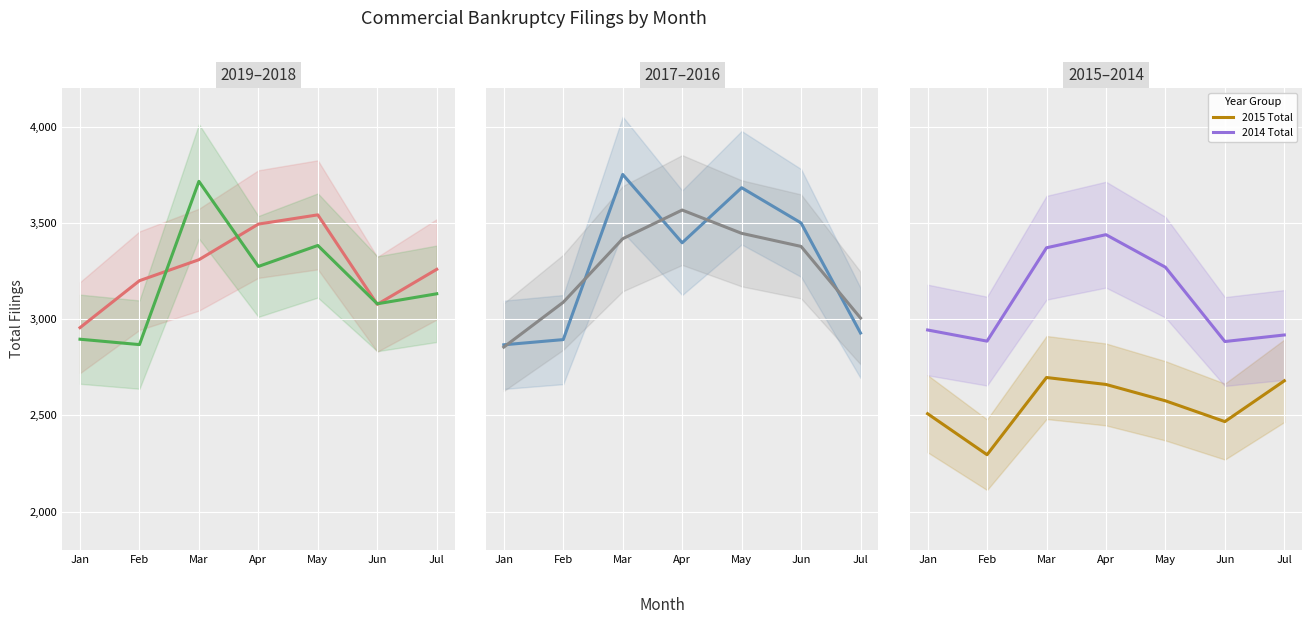

True or false: 2015 Total and 2016 Total cross at least once.

False